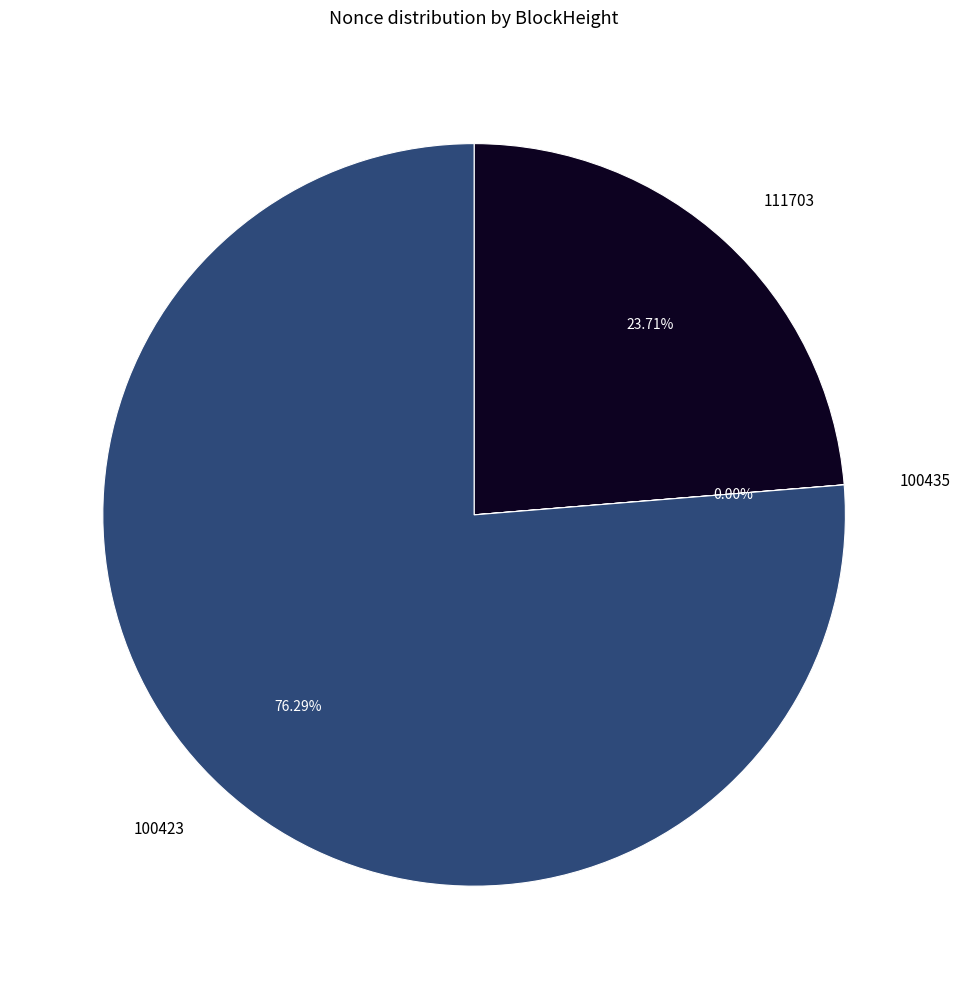

Between 111703 and 100423, which is larger?

100423